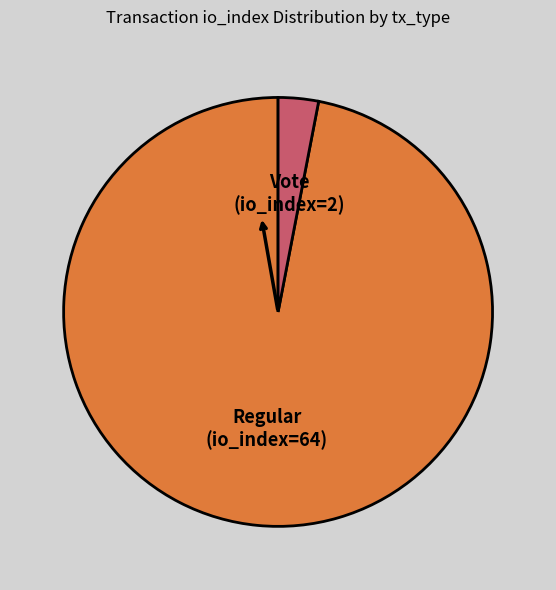

Approximately how many times larger is the value at Regular (io_index=64) compared to Vote (io_index=2)?

32.0